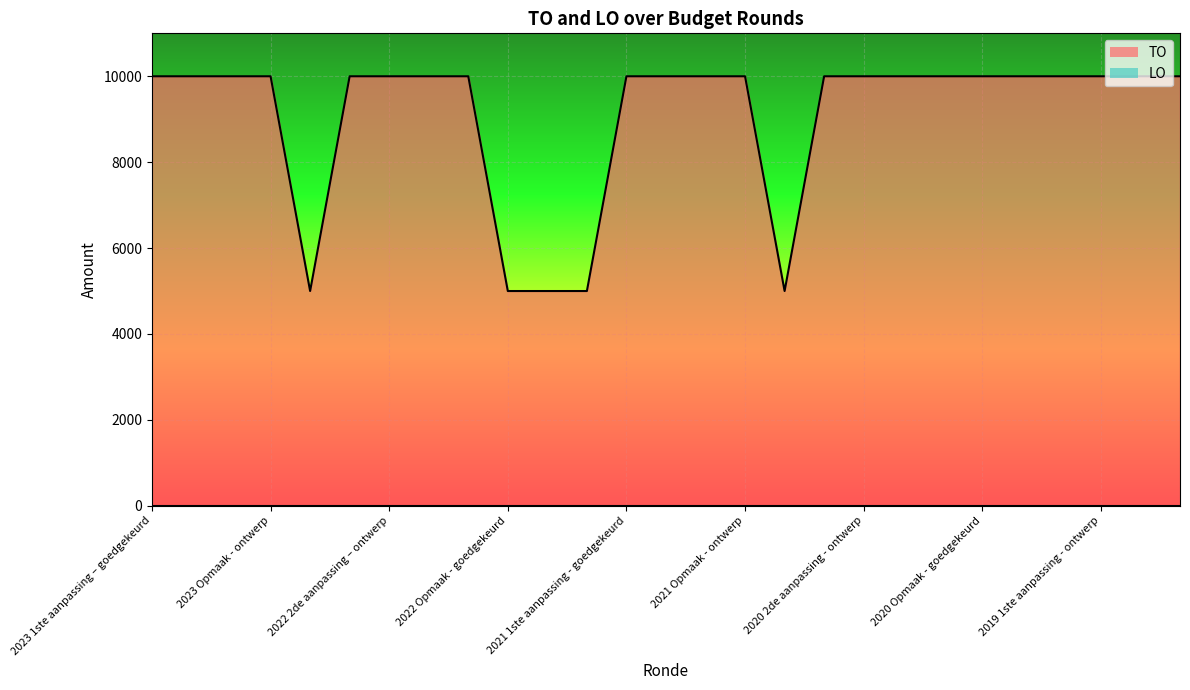

What is the difference between the maximum and minimum values in the TO series?

5000